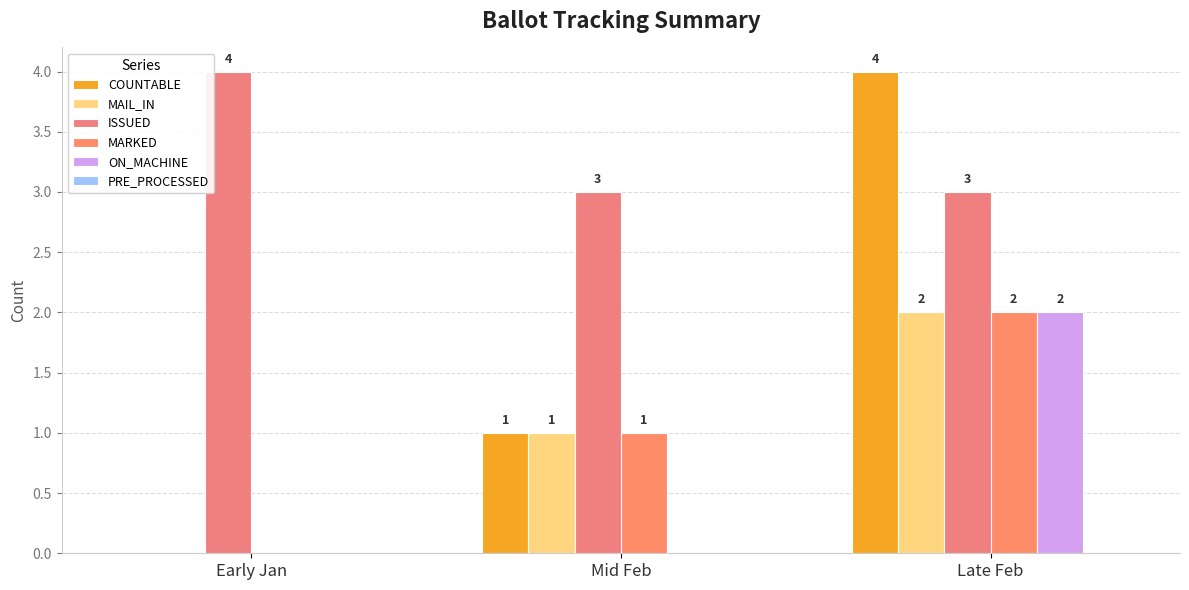

Reading left to right, extract all data points from this chart.

COUNTABLE: 0	1	4
MAIL_IN: 0	1	2
ISSUED: 4	3	3
MARKED: 0	1	2
ON_MACHINE: 0	0	2
PRE_PROCESSED: 0	0	0